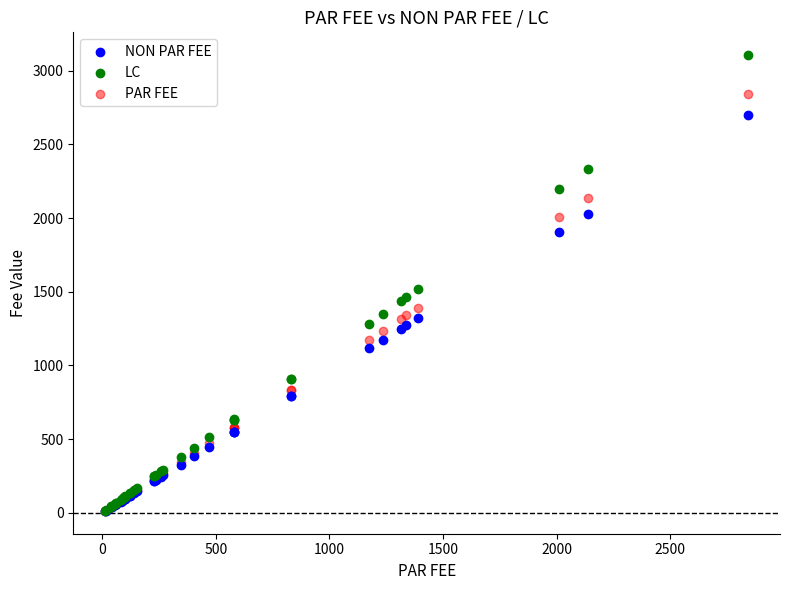

What are all the series names shown in the legend?

NON PAR FEE, LC, PAR FEE